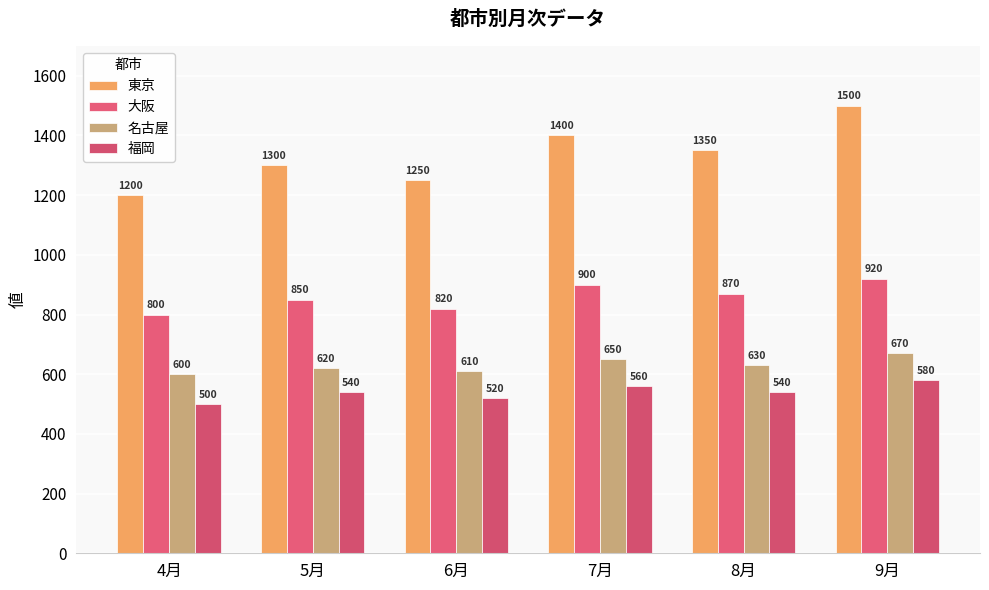

What is the total value across all series at 7月?

3510